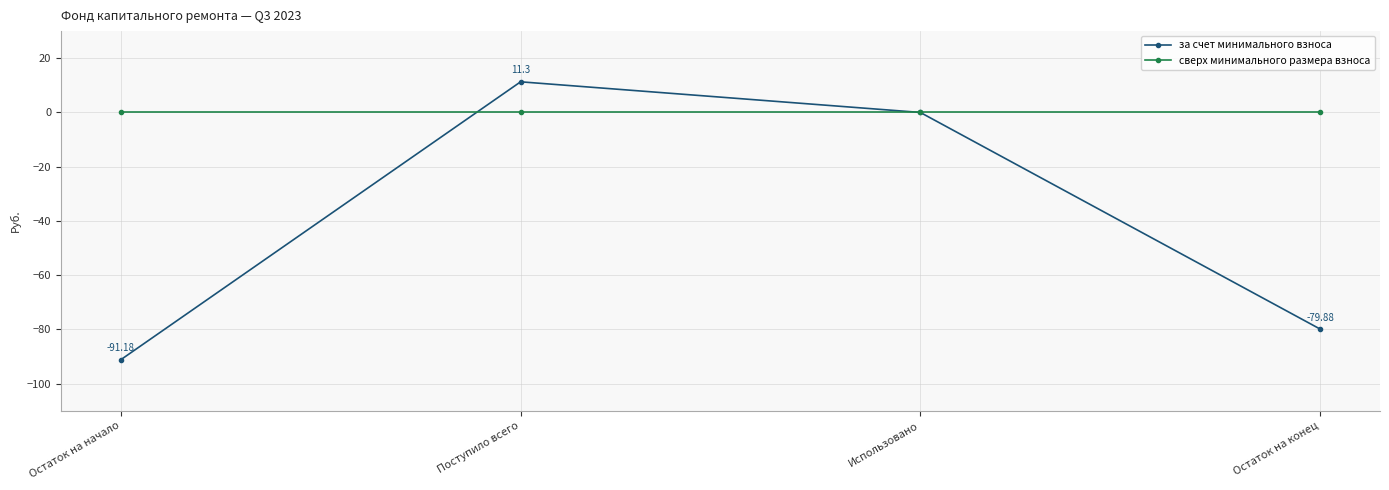

What are all the series names shown in the legend?

за счет минимального взноса, сверх минимального размера взноса